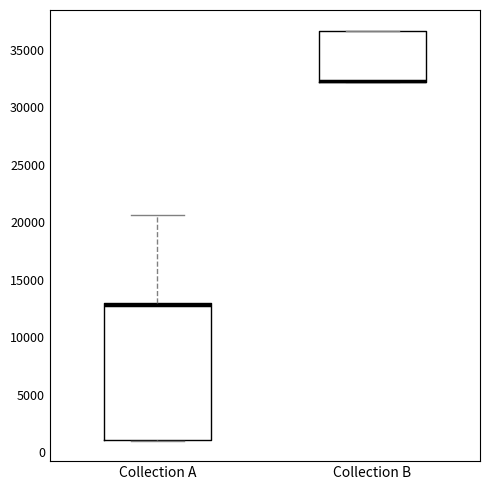

Reading left to right, transcribe this box plot: for each box, give where its median line is, the range the box spans, and where its two whiskers end, as read against the y-axis. The values are not printed on the chart, so give them approximately, as read against the axis.

Collection A: median 13000 (just below the box's upper edge), box 1000 to 13000, whiskers 1000 to 20500
Collection B: median 32500 (drawn on the box's lower edge), box 32000 to 36500, whiskers 32000 to 36500